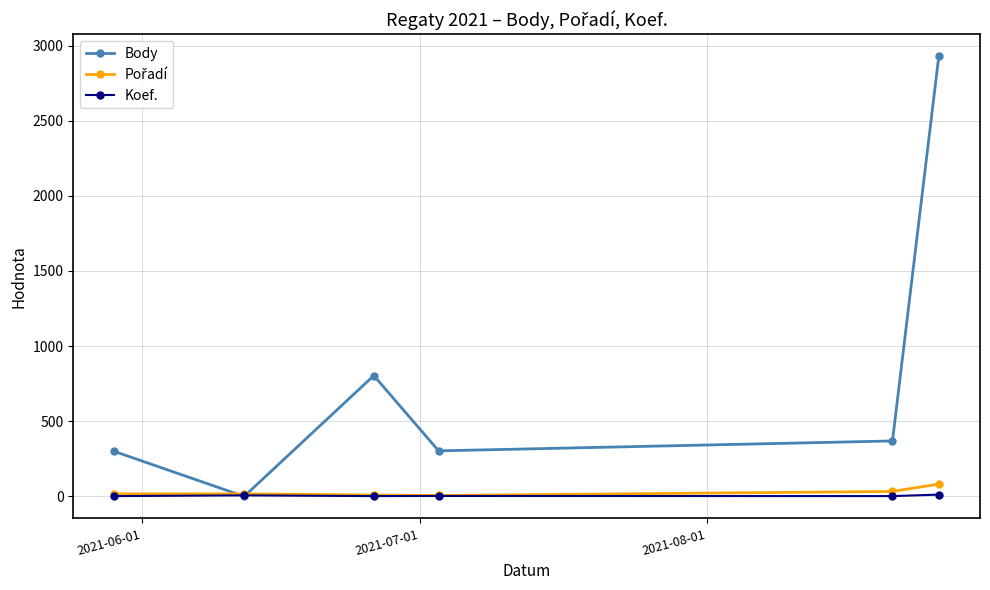

Which series has the largest range (max minus min)?

Body